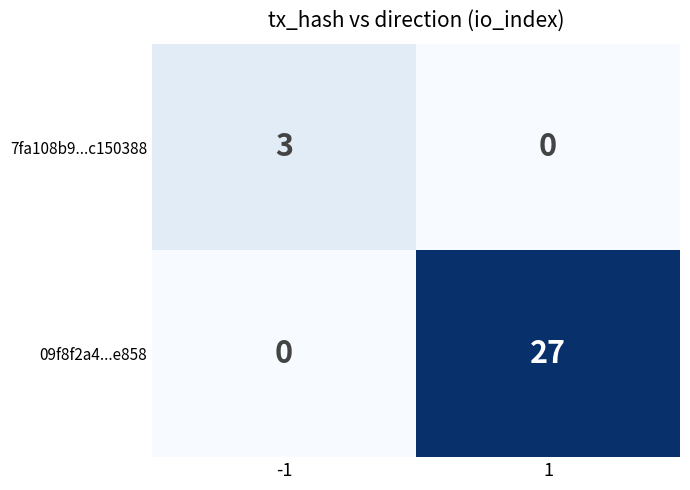

What is the spread (max minus min) of values at -1?

3